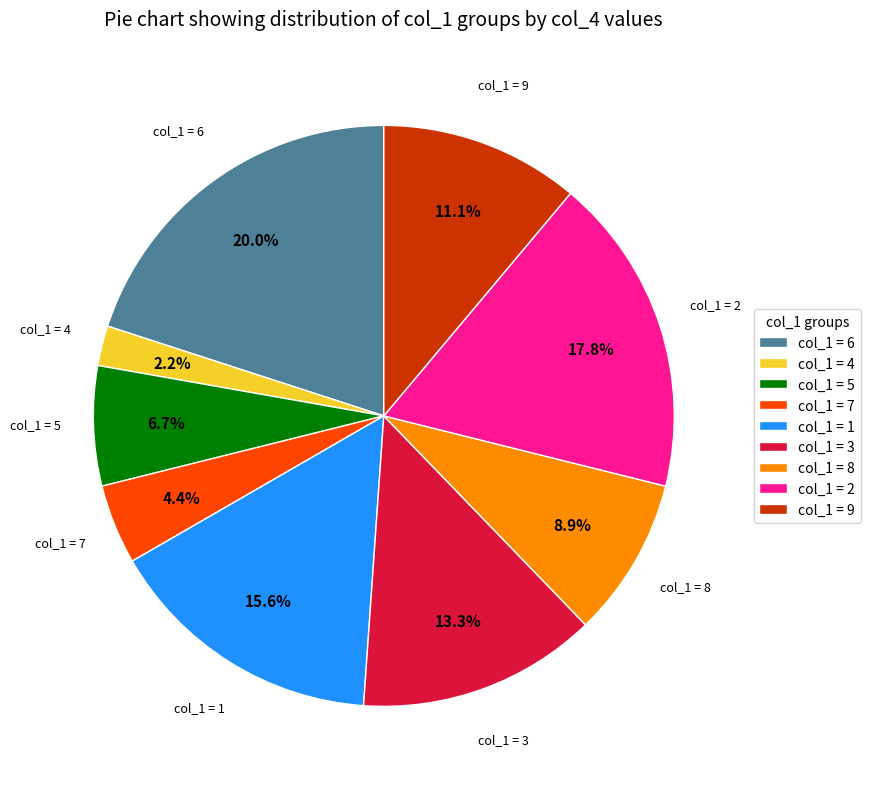

Which slice is the largest?

col_1 = 6